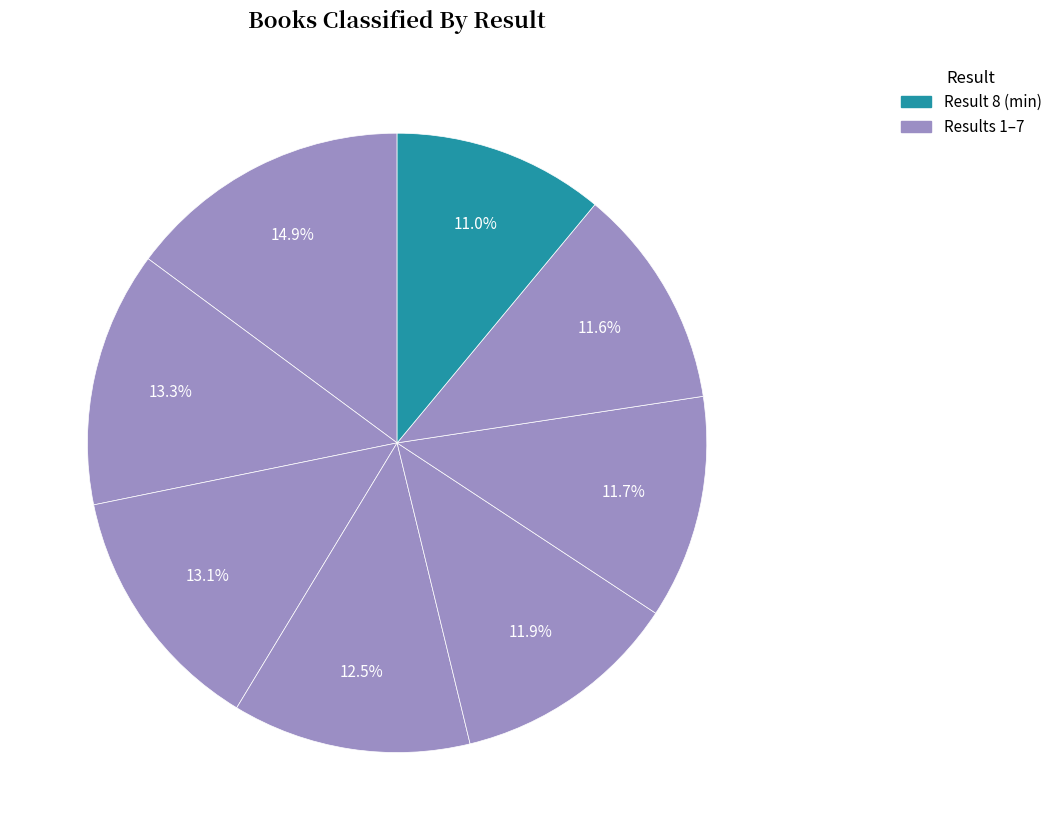

How many segments does this pie chart have?

8